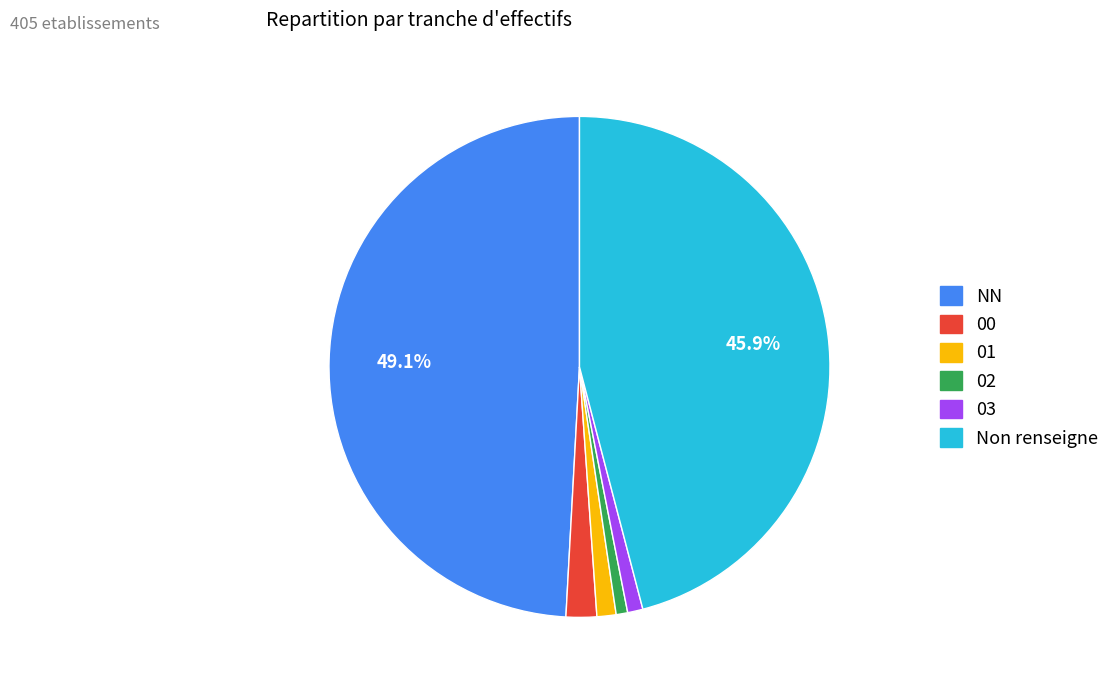

Does any single category account for the majority?

No